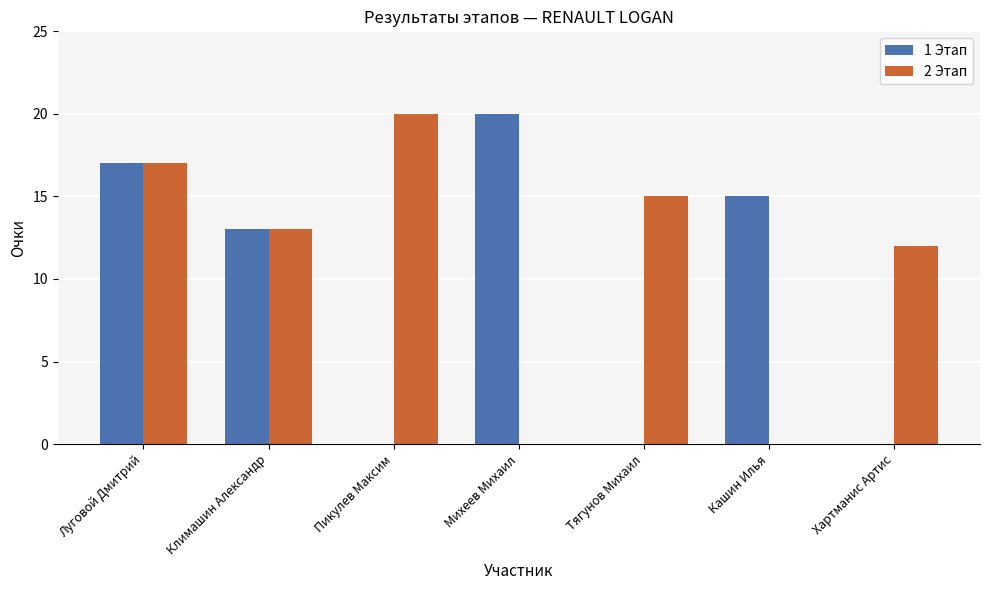

True or false: 1 Этап has a value of 29 at Луговой Дмитрий.

False